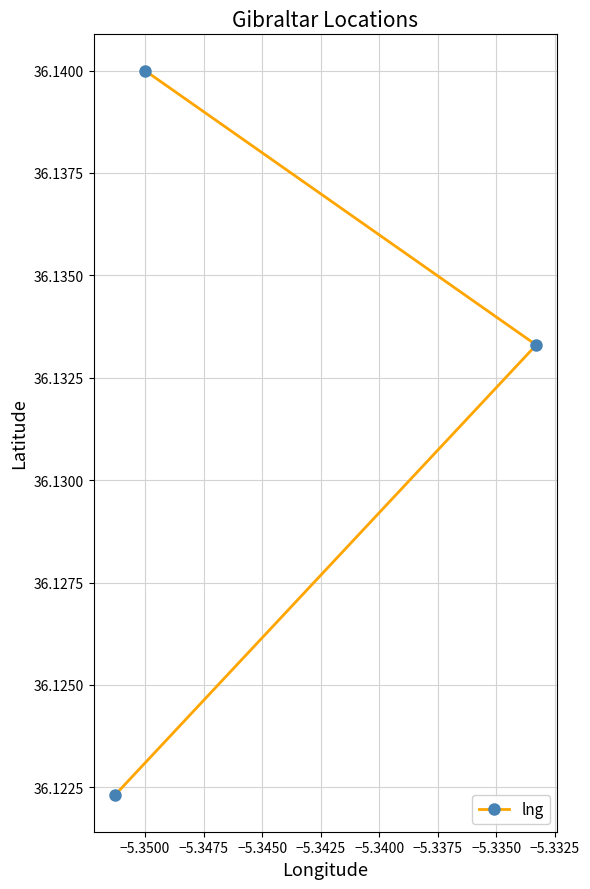

How many values are between 36 and 37?

3